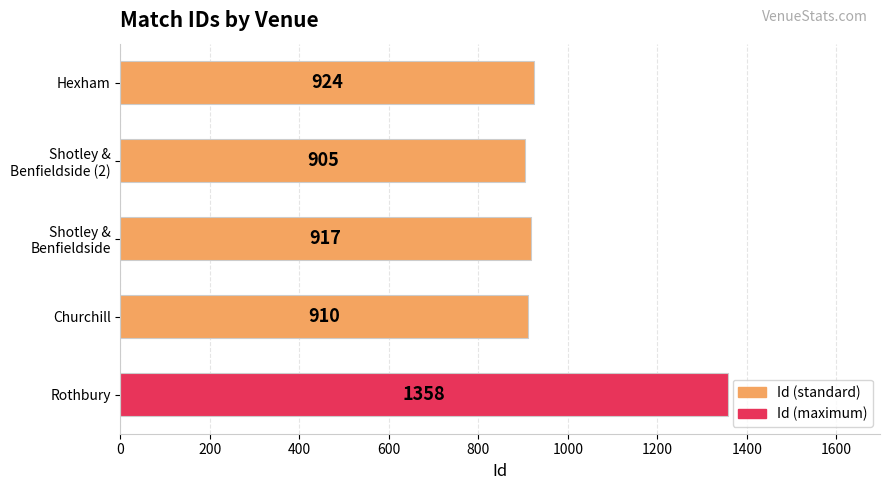

The value at Hexham is 259. True or false?

False